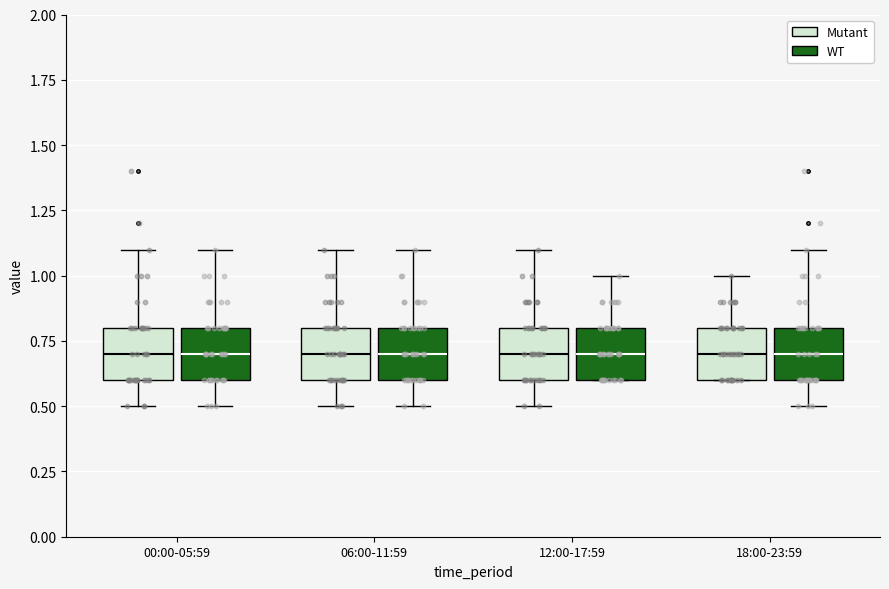

Reading left to right, transcribe this box plot: for each box, give where its median line is, the range the box spans, and where its two whiskers end, as read against the y-axis. The values are not printed on the chart, so give them approximately, as read against the axis.

00:00-05:59 (Mutant): median 0.7, box 0.6 to 0.8, whiskers 0.5 to 1.1
00:00-05:59 (WT): median 0.7, box 0.6 to 0.8, whiskers 0.5 to 1.1
06:00-11:59 (Mutant): median 0.7, box 0.6 to 0.8, whiskers 0.5 to 1.1
06:00-11:59 (WT): median 0.7, box 0.6 to 0.8, whiskers 0.5 to 1.1
12:00-17:59 (Mutant): median 0.7, box 0.6 to 0.8, whiskers 0.5 to 1.1
12:00-17:59 (WT): median 0.7, box 0.6 to 0.8, whiskers 0.6 to 1.0
18:00-23:59 (Mutant): median 0.7, box 0.6 to 0.8, whiskers 0.6 to 1.0
18:00-23:59 (WT): median 0.7, box 0.6 to 0.8, whiskers 0.5 to 1.1